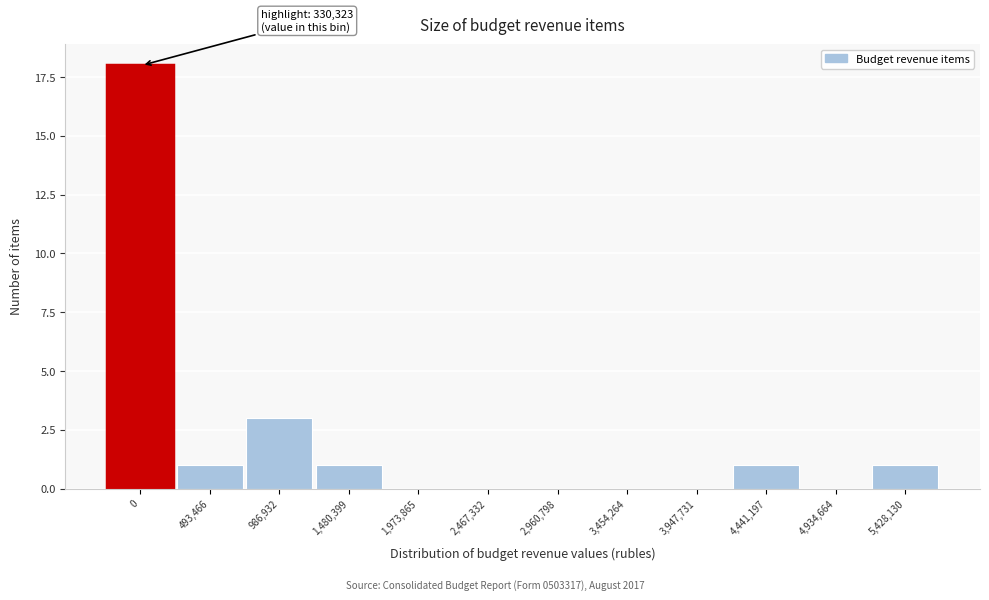

Reading left to right, what are all the values shown in this chart?

0=18	493,466=1	986,932=3	1,480,399=1	1,973,865=0	2,467,332=0	2,960,798=0	3,454,264=0	3,947,731=0	4,441,197=1	4,934,664=0	5,428,130=1